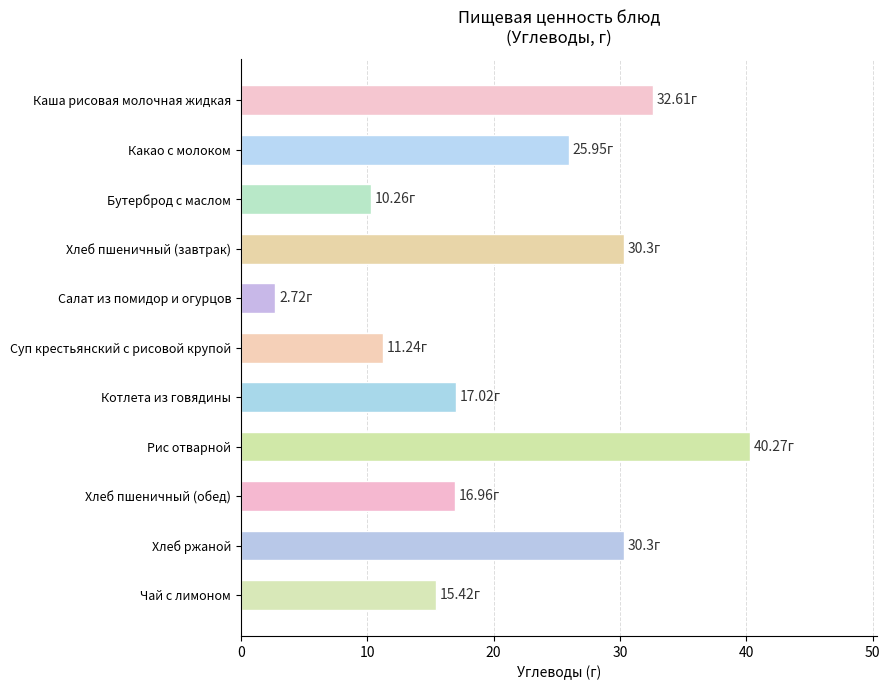

What is the sum of the values at Салат из помидор и огурцов and Какао с молоком?

28.7